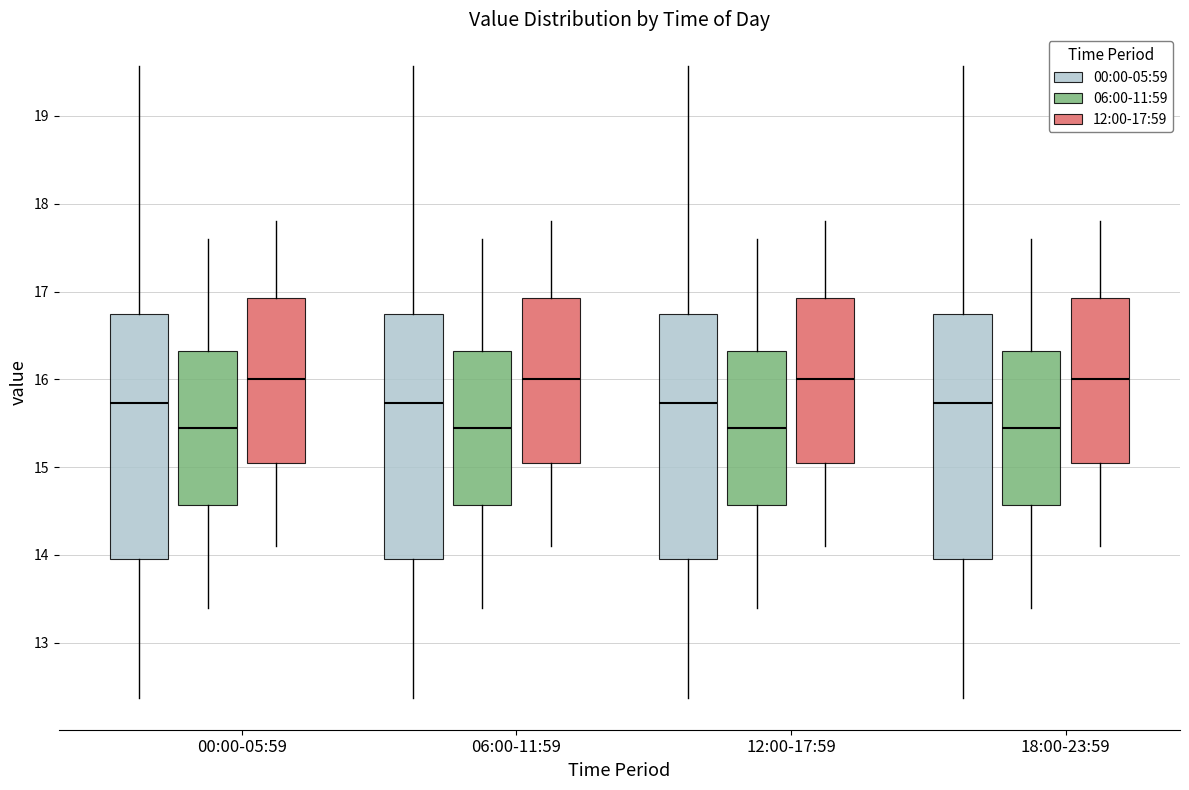

Where does the upper whisker of the box for 12:00-17:59 (00:00-05:59) end on the y-axis? The values are not printed on the chart, so give them approximately, as read against the axis.

19.6